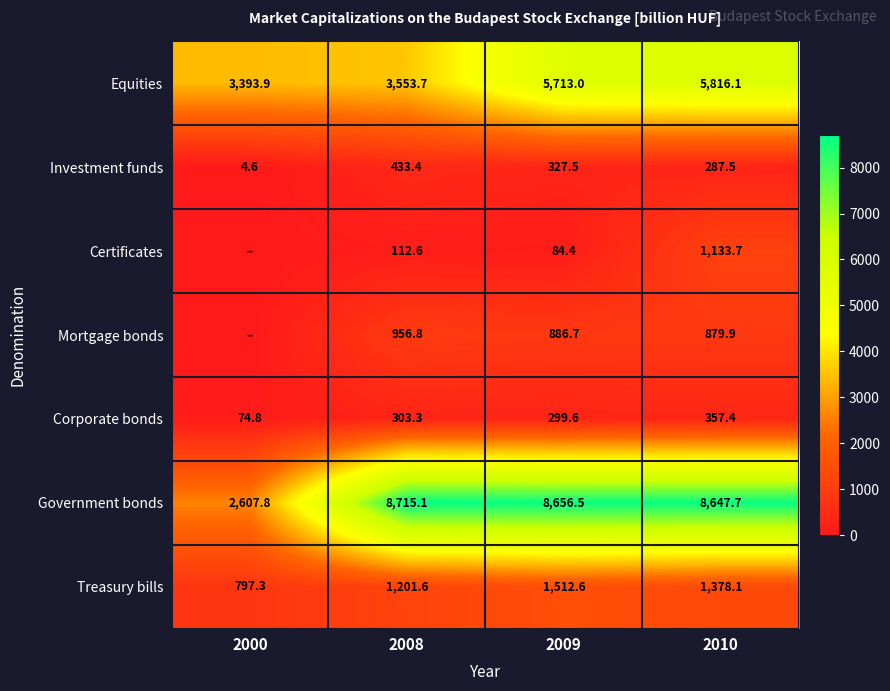

What is the sum of the Corporate bonds values at 2009 and 2000?

374.4